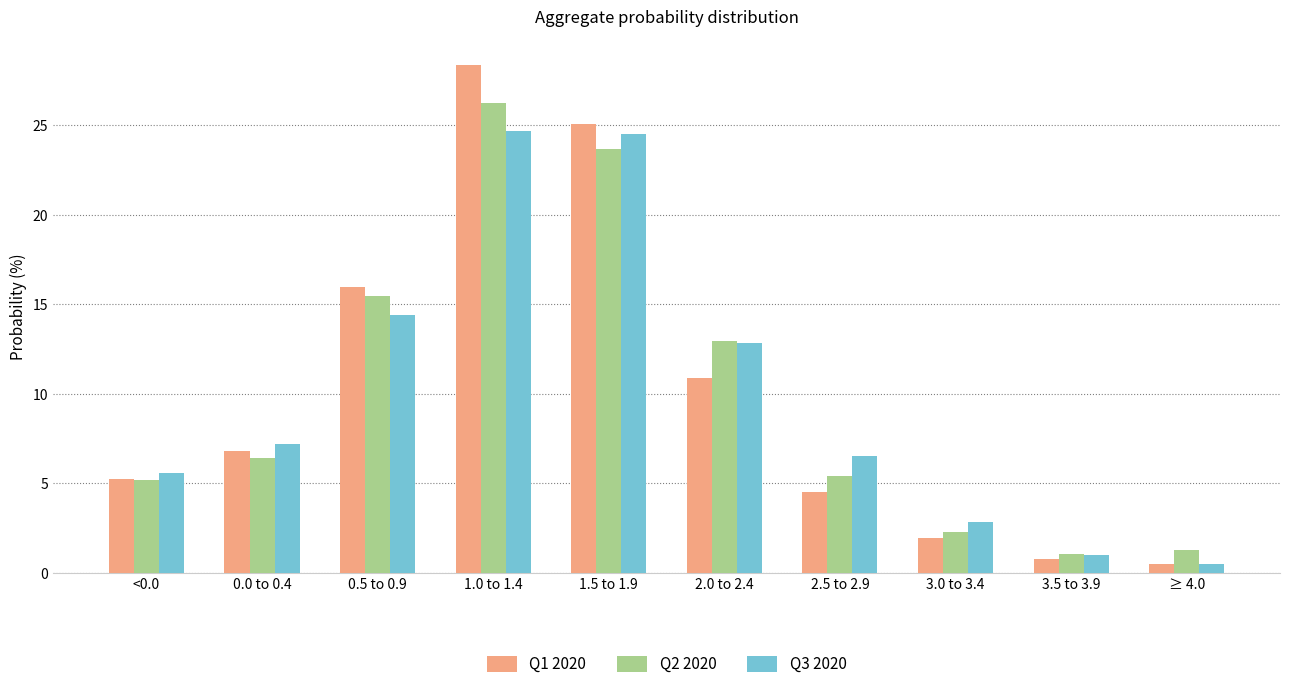

What is the maximum value shown in the chart?

28.4